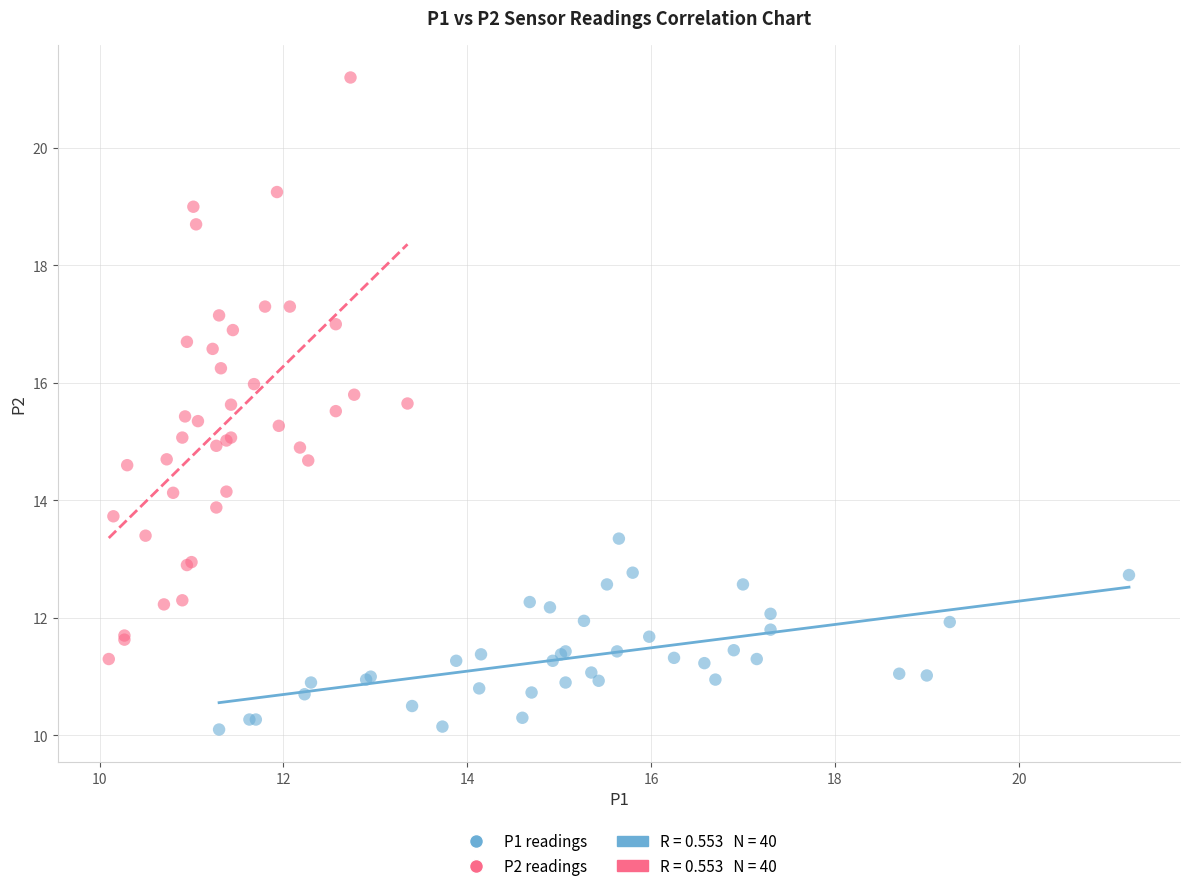

Which series has the largest Y range (max minus min)?

P2 readings